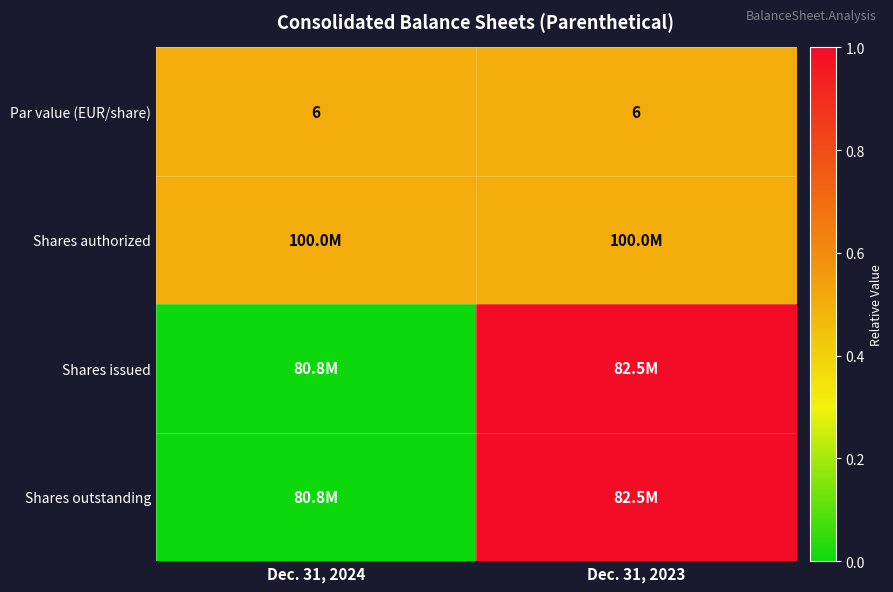

What is the average value of the Par value (EUR/share) series?

6.0